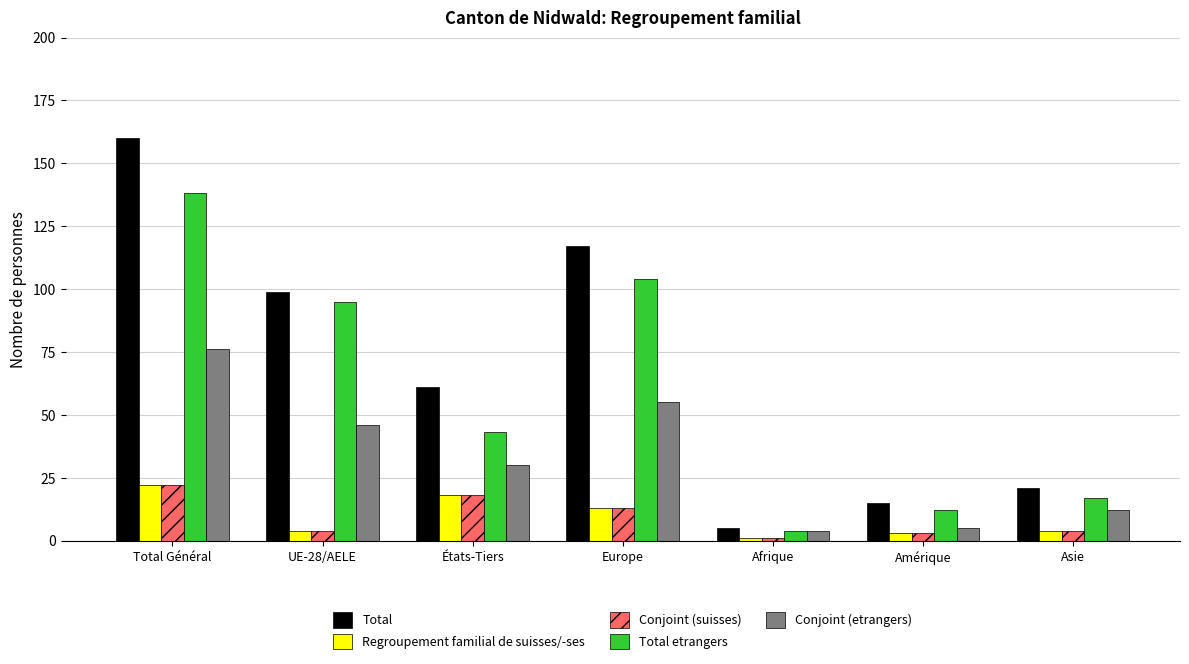

At which label does Conjoint (suisses) reach its peak?

Total Général